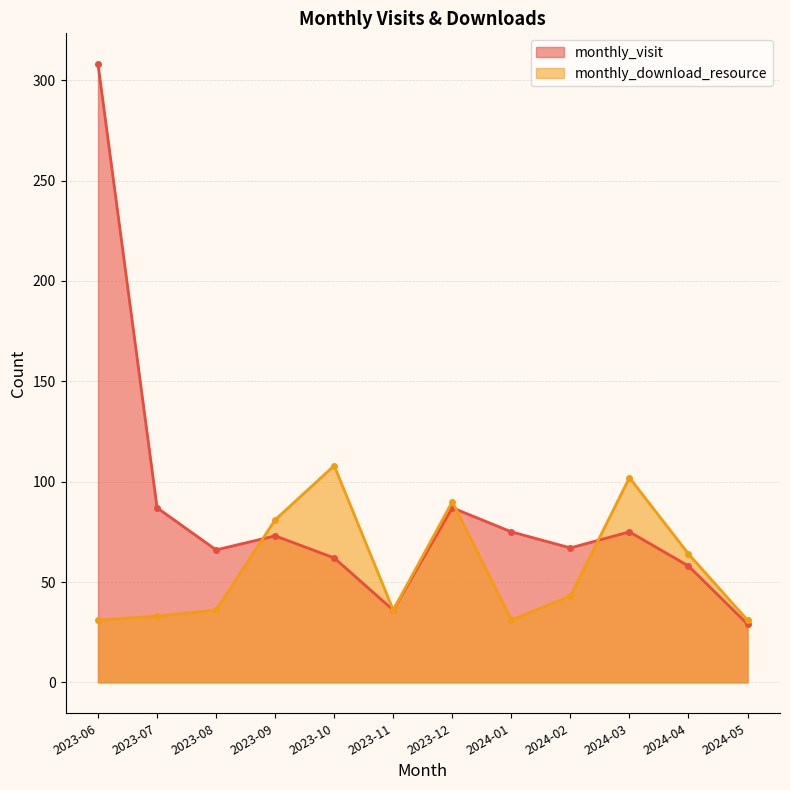

What is the sum of the monthly_download_resource values at 2024-01 and 2023-08?

67